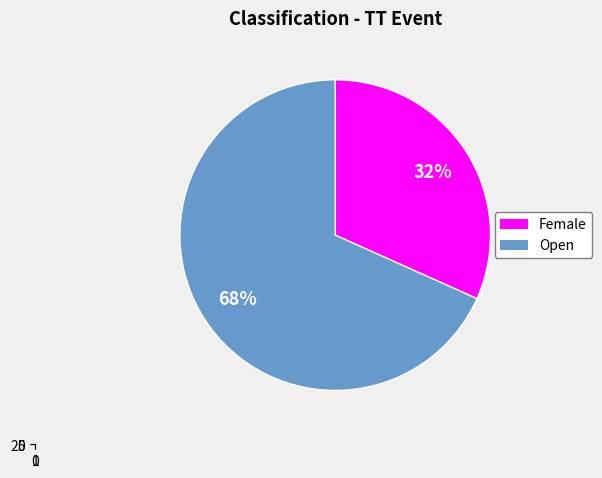

To the nearest percent, what is the average slice percentage?

50%